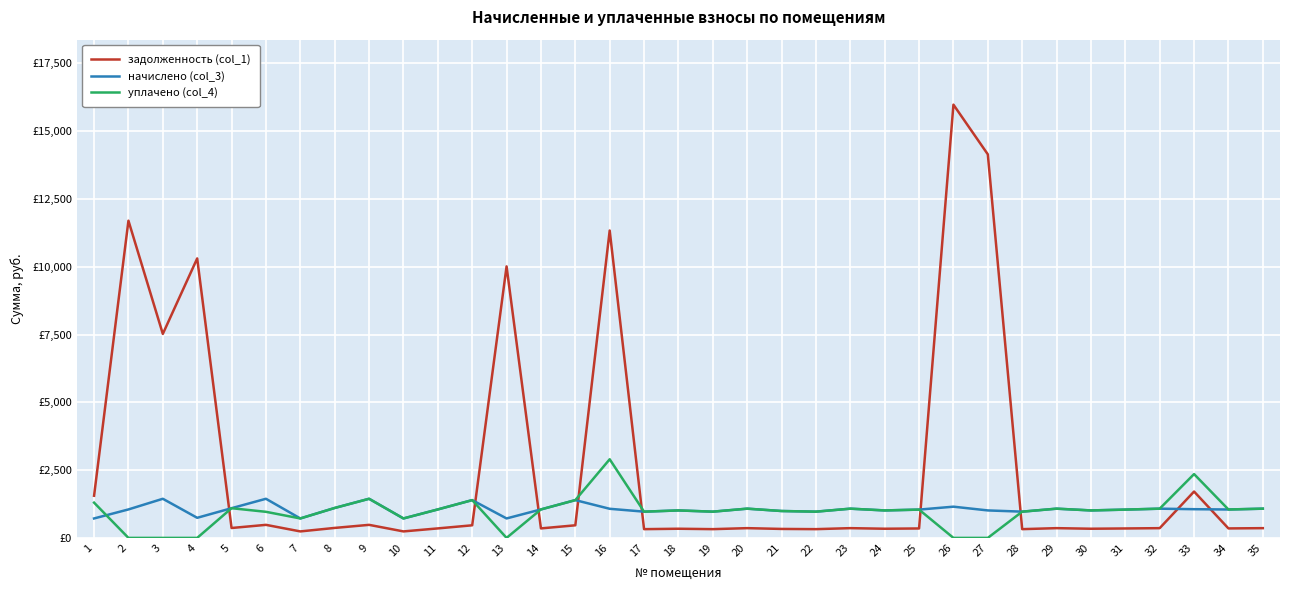

What is the sum of the начислено (col_3) values at 9 and 16?

2516.4